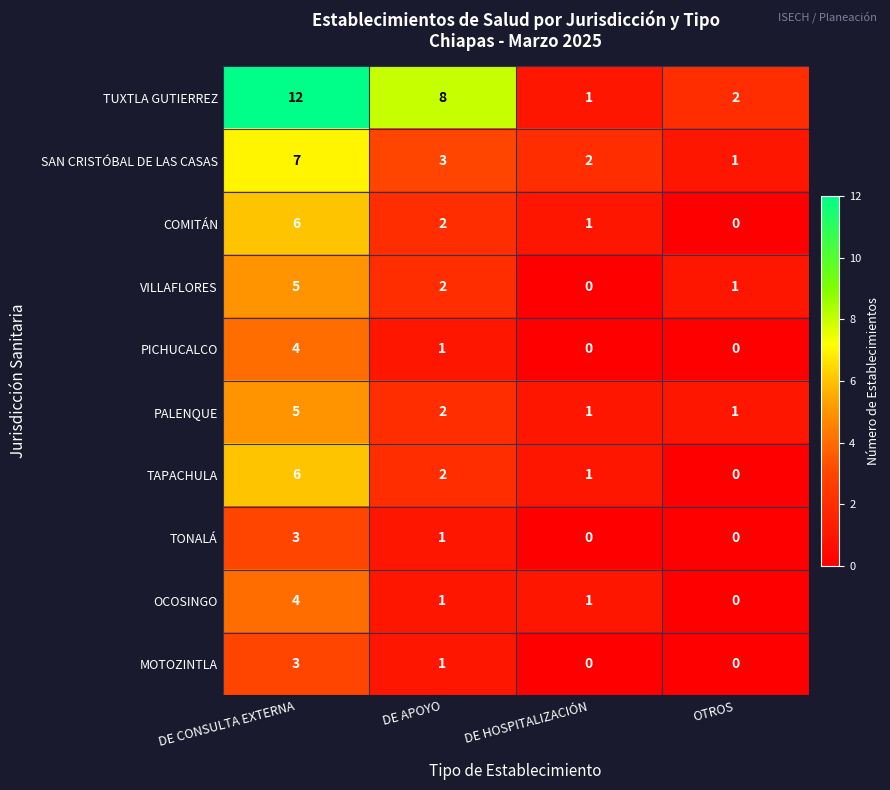

The value of SAN CRISTÓBAL DE LAS CASAS at DE CONSULTA EXTERNA is 7. True or false?

True